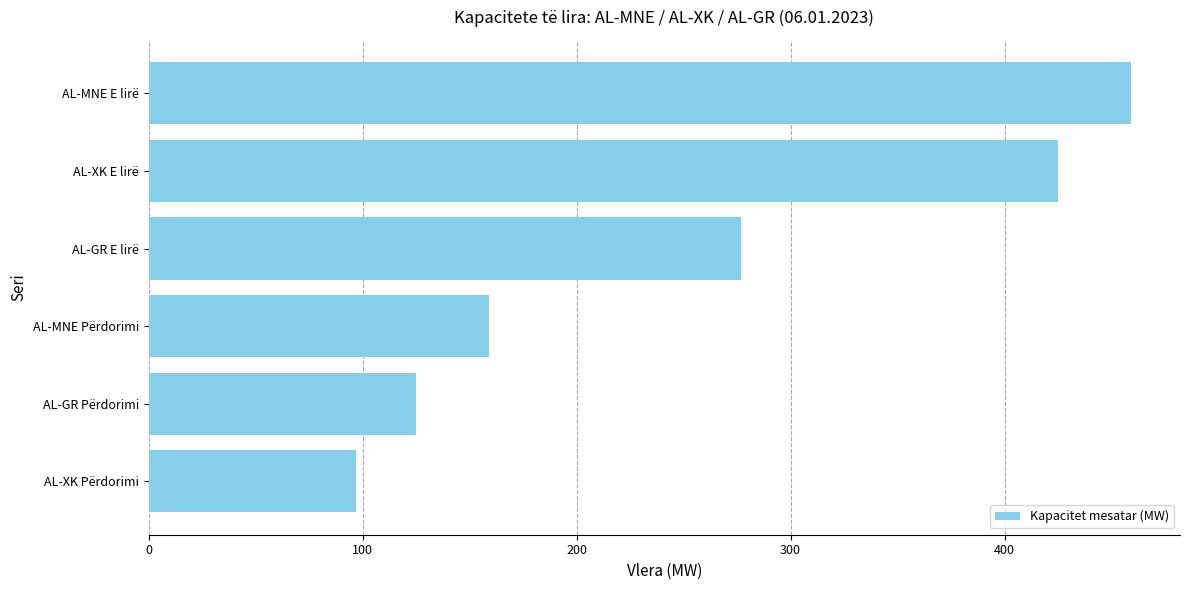

Reading bottom to top, transcribe all the data shown in this chart.

AL-XK Përdorimi=97	AL-GR Përdorimi=125	AL-MNE Përdorimi=159	AL-GR E lirë=277	AL-XK E lirë=425	AL-MNE E lirë=459